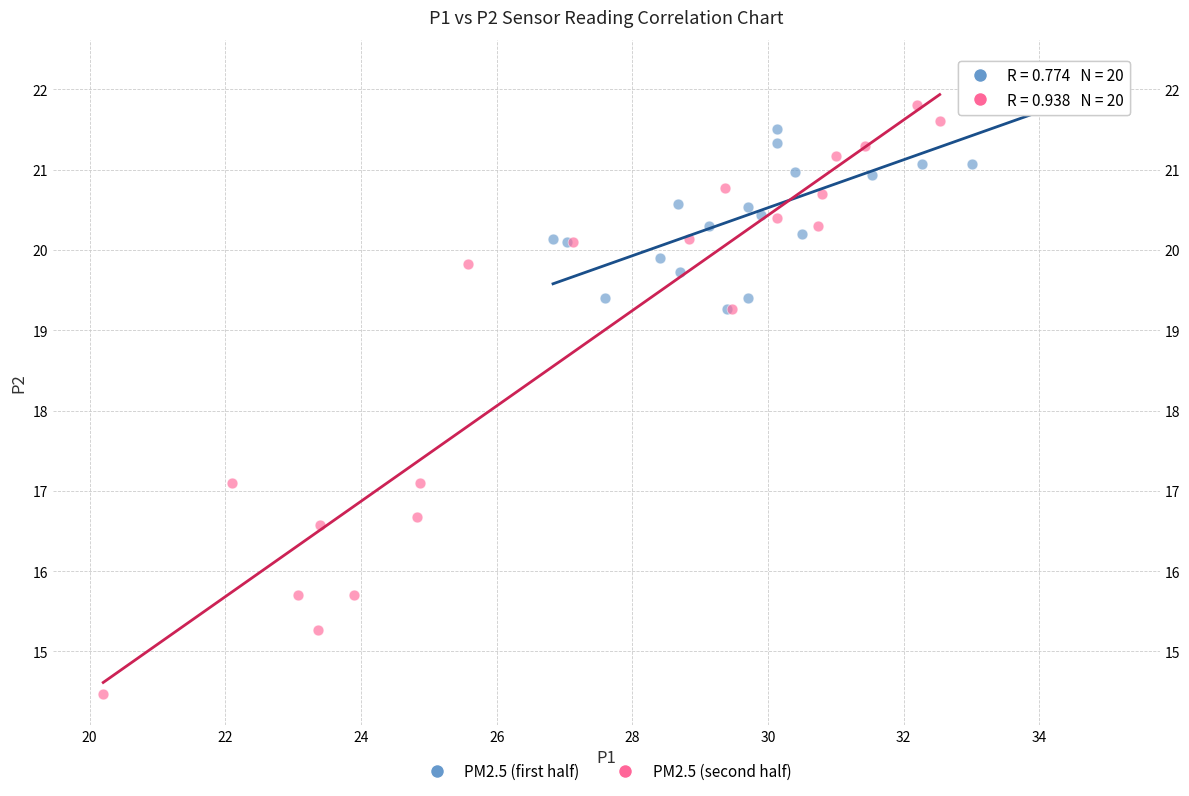

Which series reaches the minimum Y coordinate?

PM2.5 (second half)